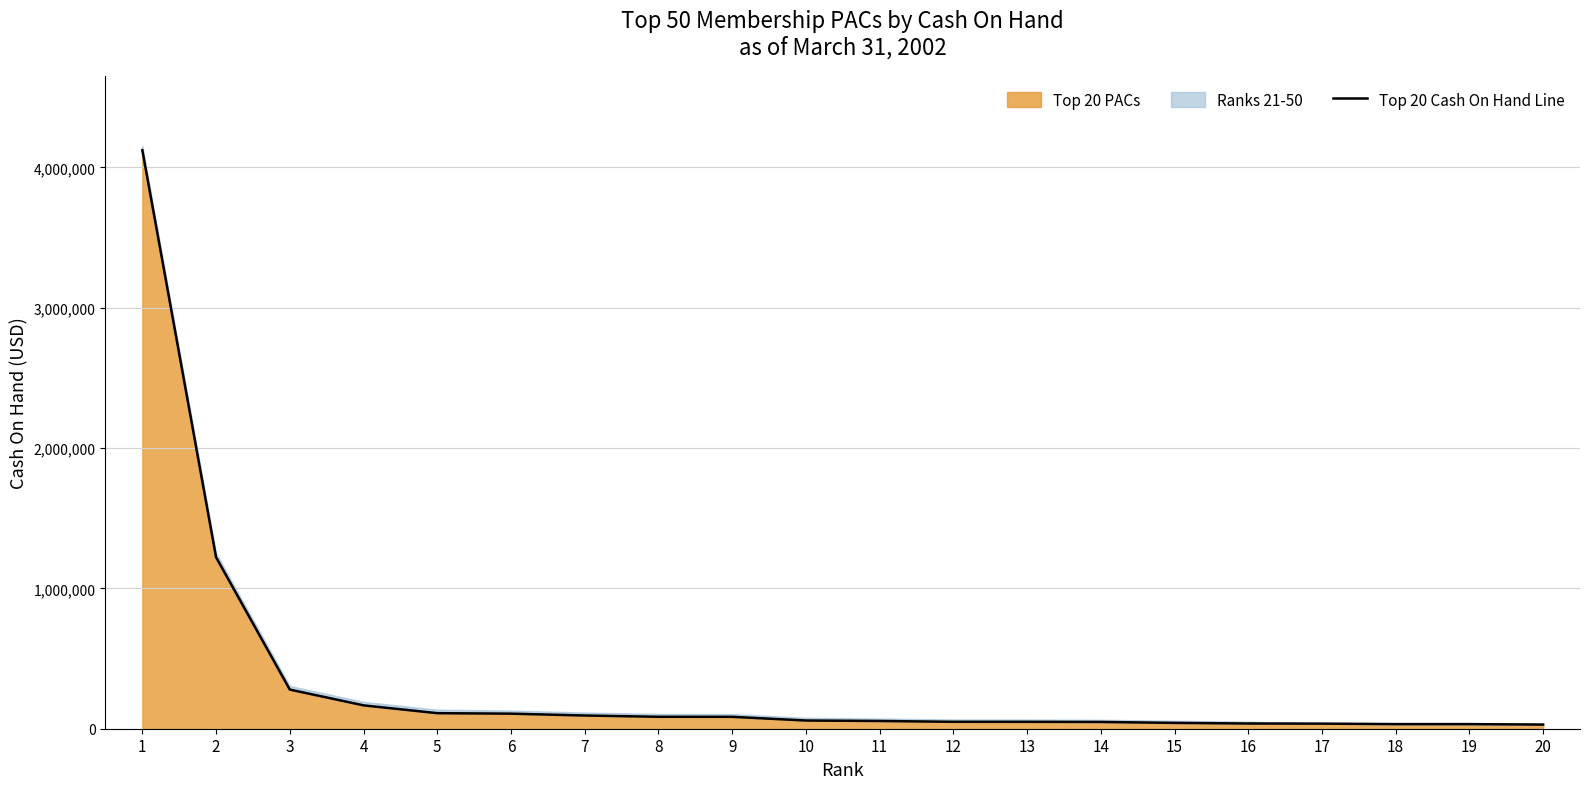

What is the value of the 1st point from the left?

4122456.1